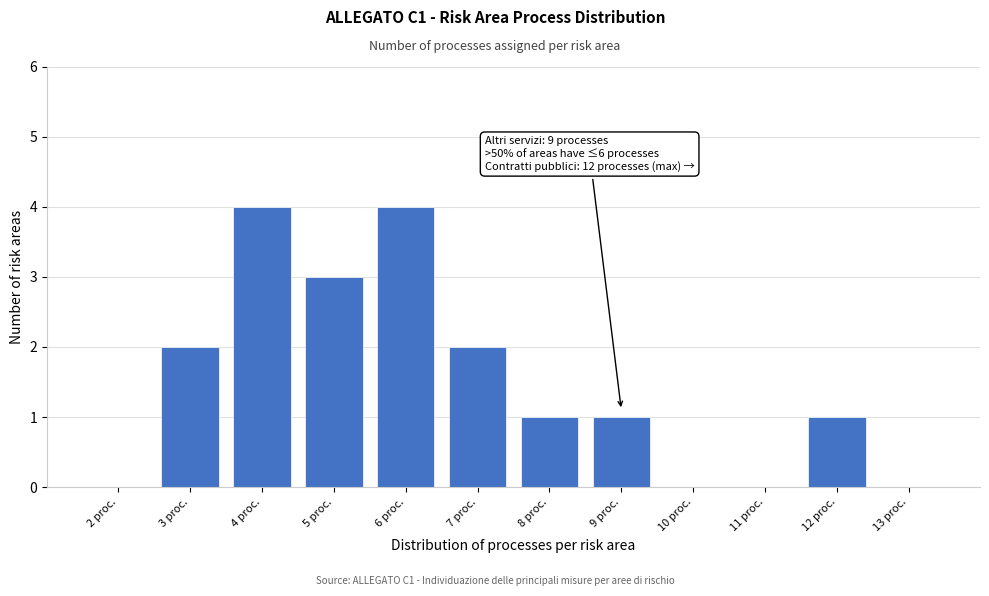

Reading right to left, what are all the values shown in this chart?

13 proc.=0	12 proc.=1	11 proc.=0	10 proc.=0	9 proc.=1	8 proc.=1	7 proc.=2	6 proc.=4	5 proc.=3	4 proc.=4	3 proc.=2	2 proc.=0